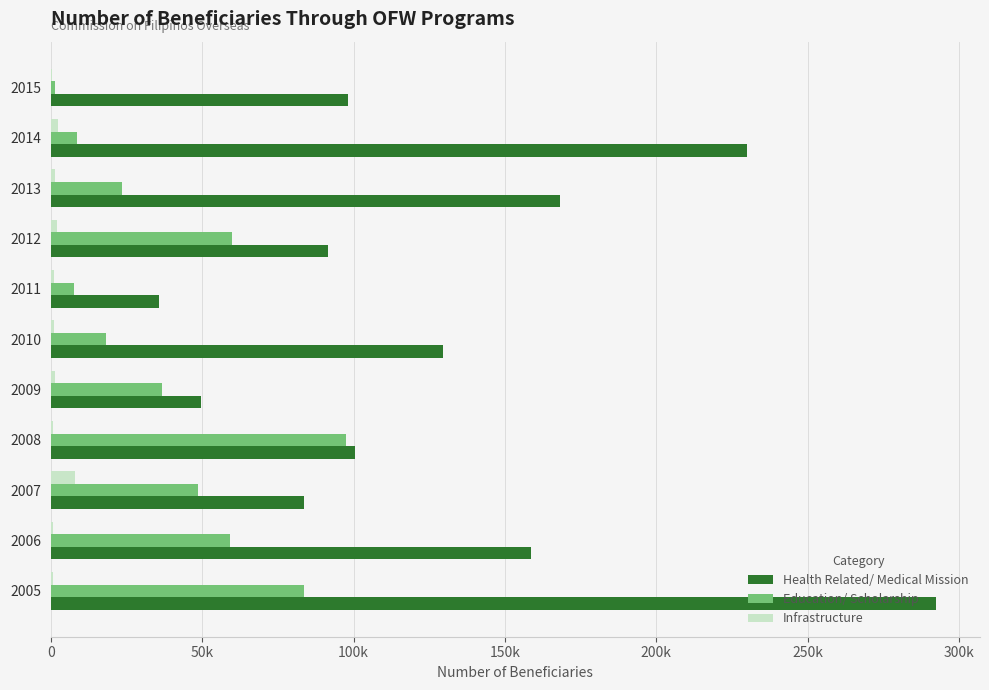

Which series has the largest range (max minus min)?

Health Related/ Medical Mission